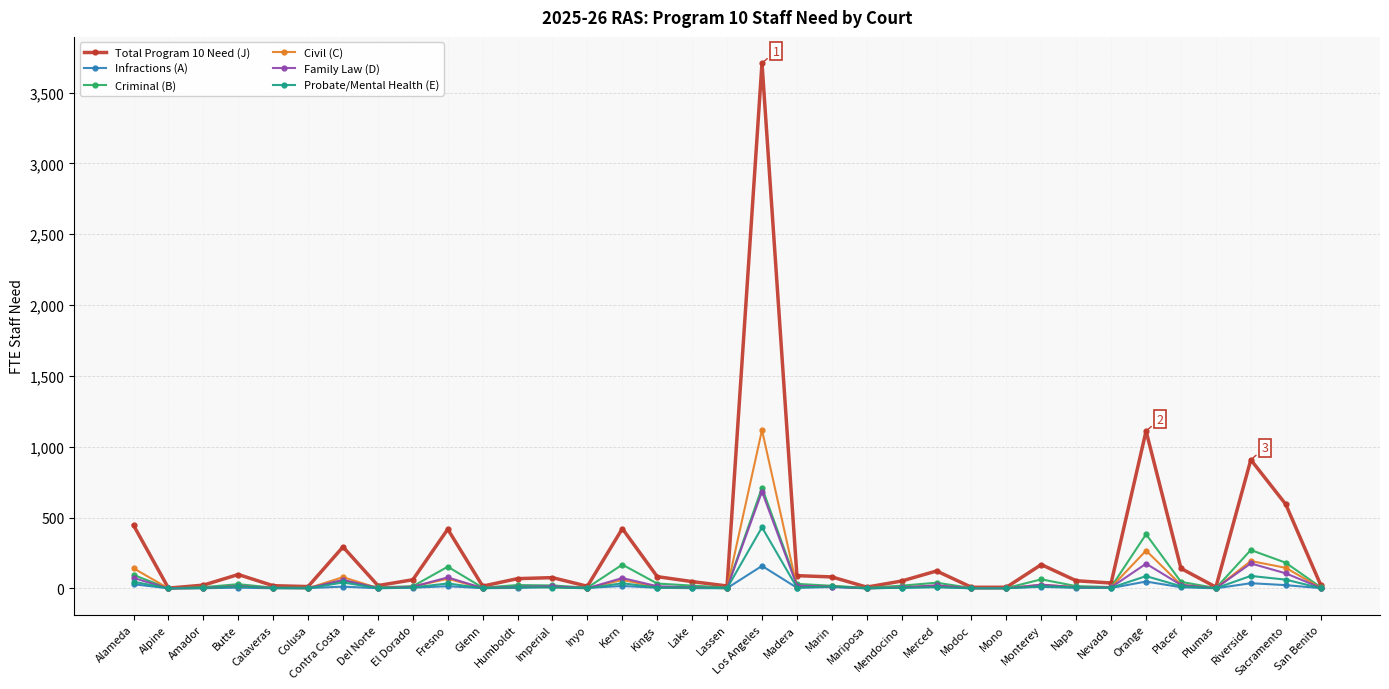

What is the value of the Probate/Mental Health (E) point at the 14th from the left?

1.1